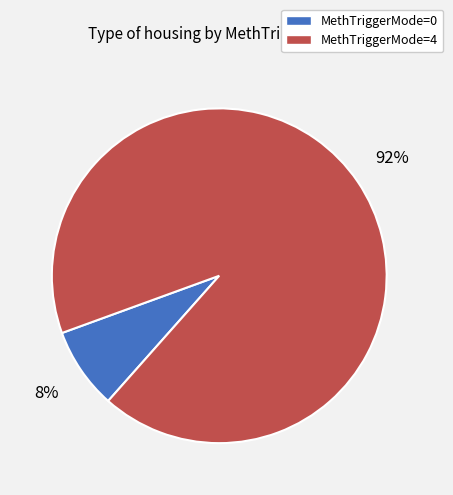

The MethTriggerMode=0 slice represents 8% of the pie. True or false?

True